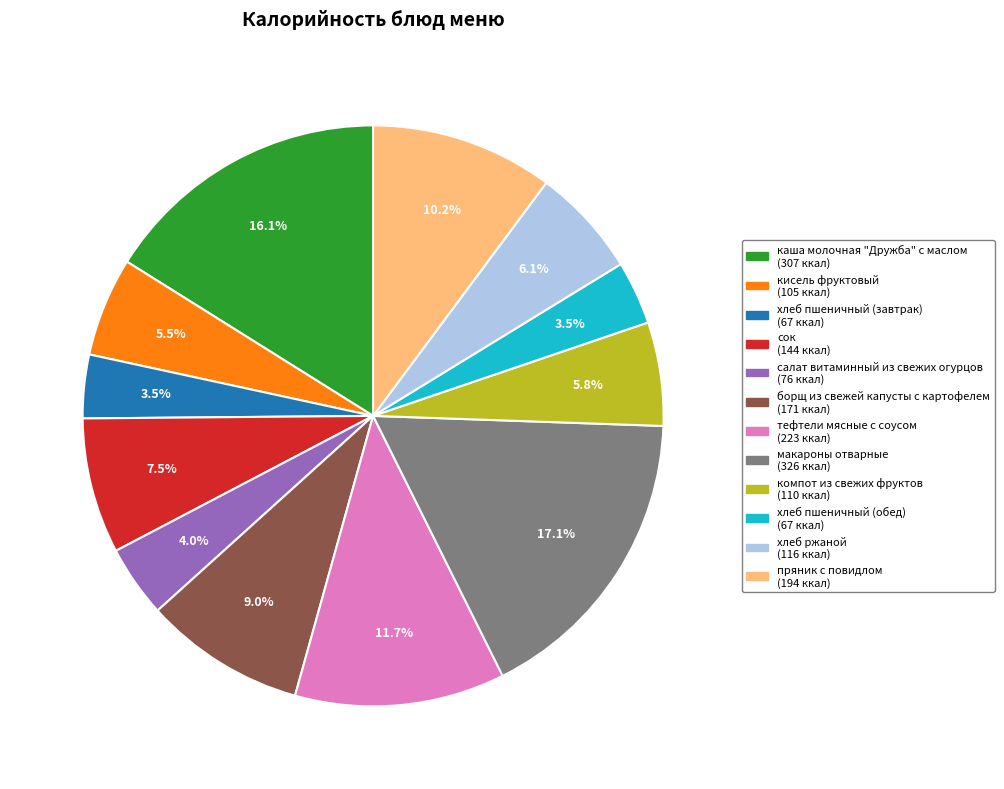

Between хлеб пшеничный (завтрак) (67 ккал) and компот из свежих фруктов (110 ккал), which is larger?

компот из свежих фруктов (110 ккал)